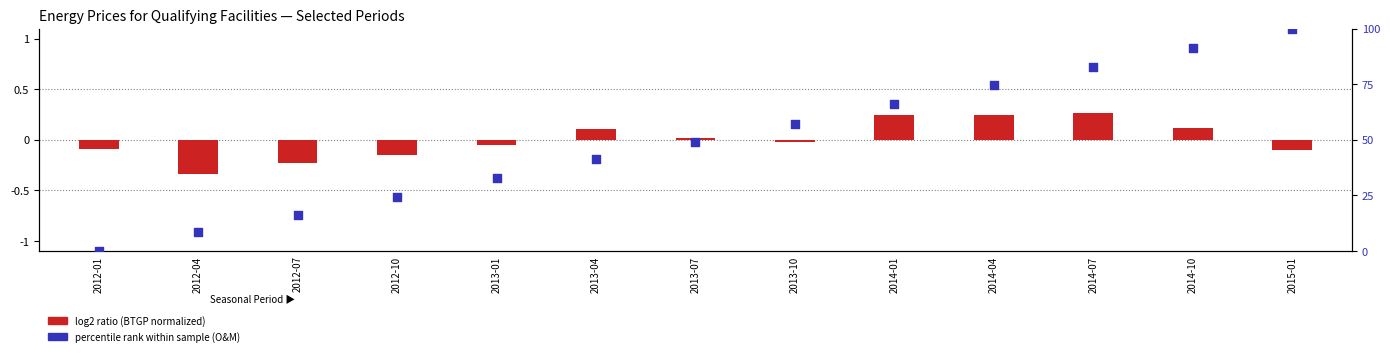

At which category is the sum across all series the highest?

2015-01